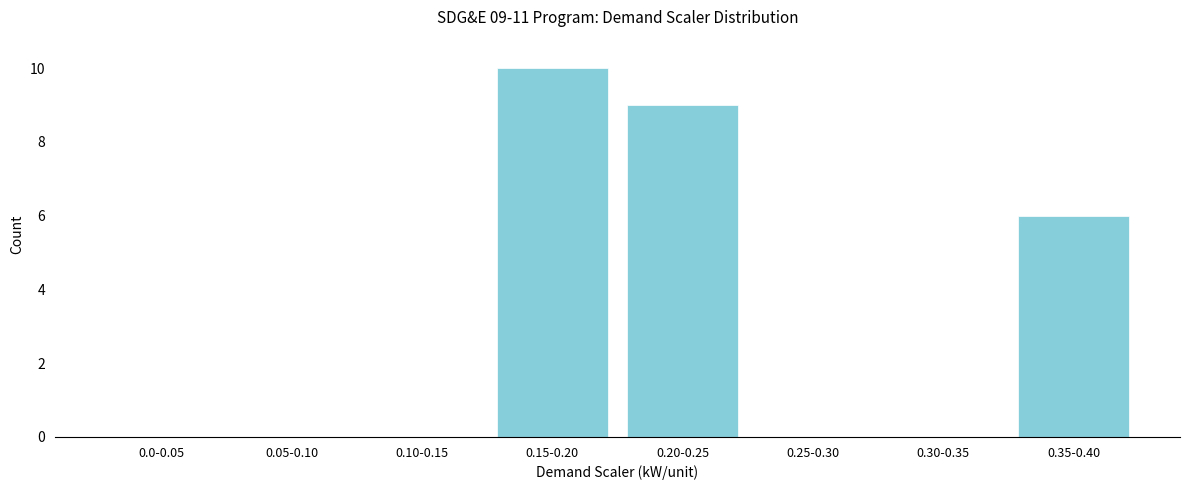

Reading right to left, extract all data points from this chart.

0.35-0.40=6	0.30-0.35=0	0.25-0.30=0	0.20-0.25=9	0.15-0.20=10	0.10-0.15=0	0.05-0.10=0	0.0-0.05=0